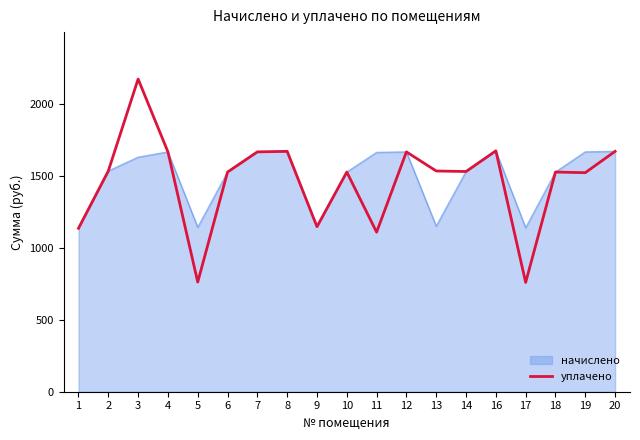

Rank the series by their maximum value, from highest to lowest.

уплачено, начислено